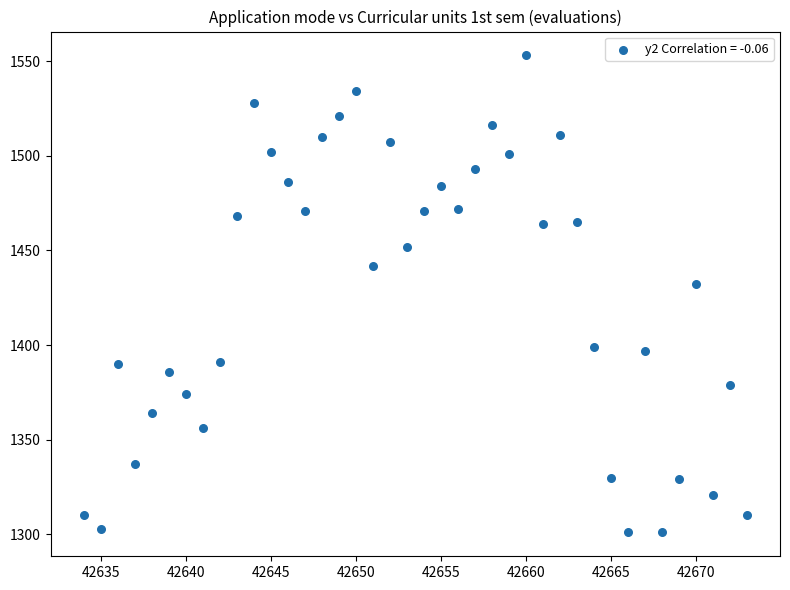

What is the range of Y values (max minus min)?

252